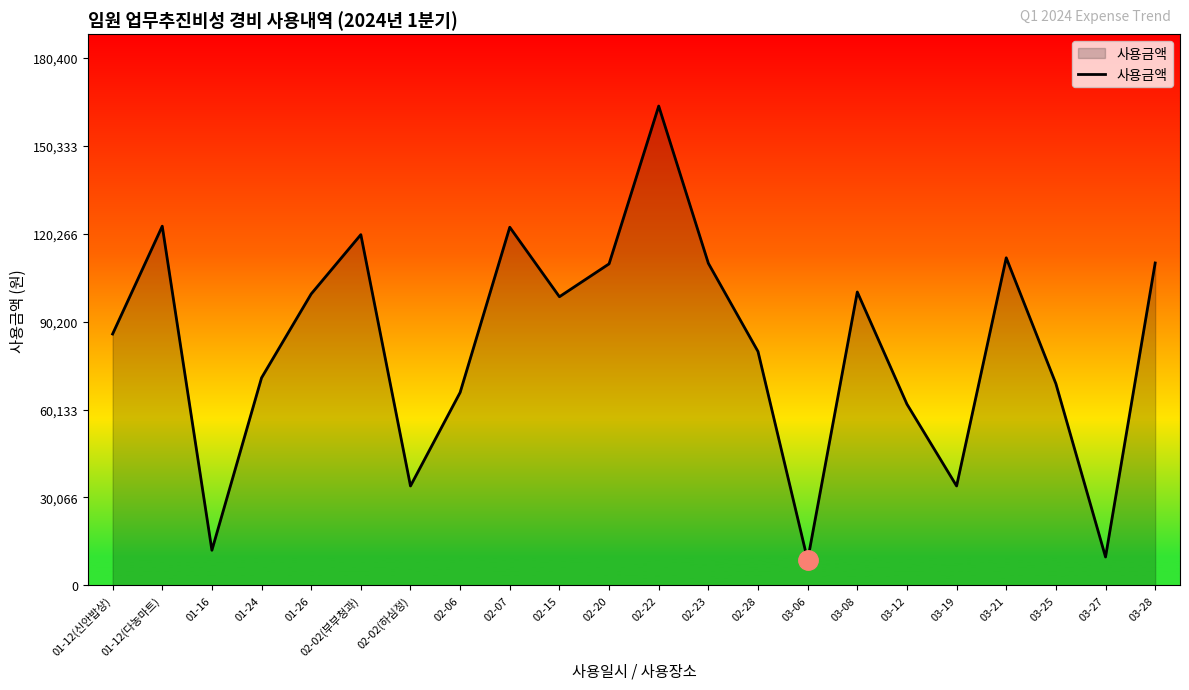

What is the sum of all values?

1803120